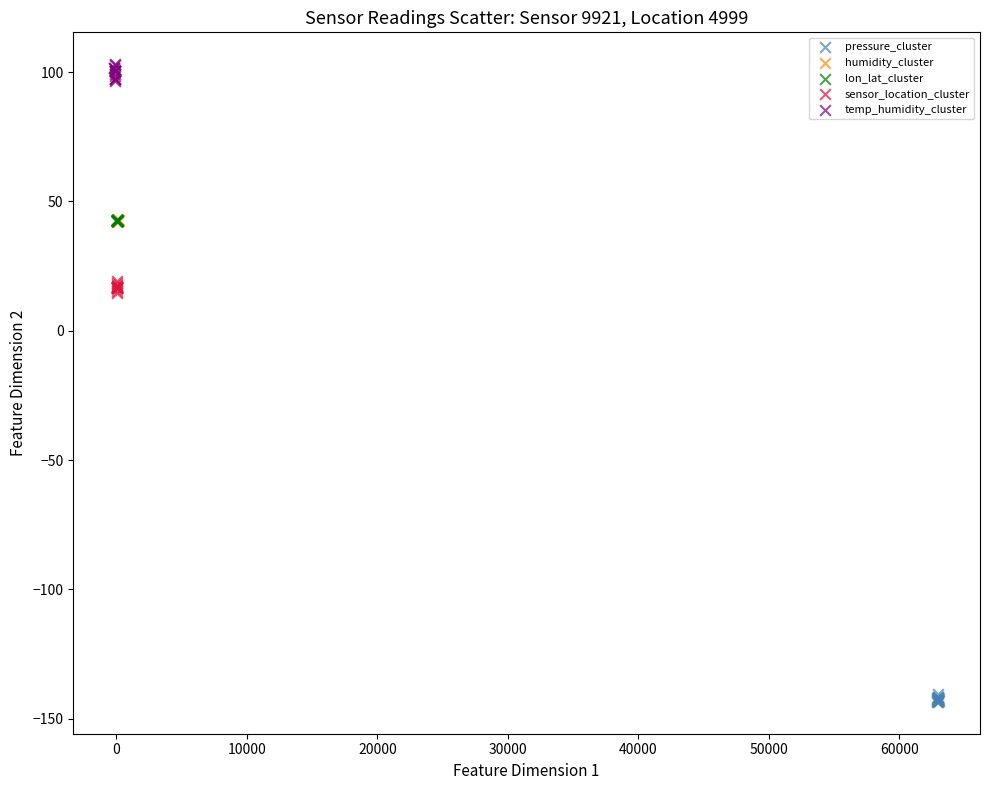

What are all the series names shown in the legend?

pressure_cluster, humidity_cluster, lon_lat_cluster, sensor_location_cluster, temp_humidity_cluster